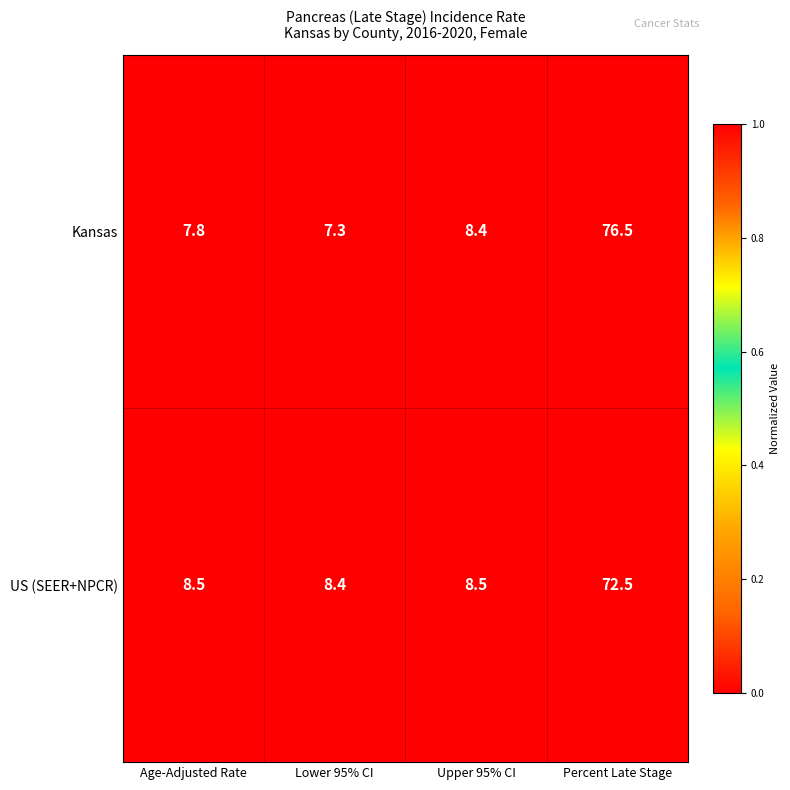

What is the difference between the maximum and minimum values in the US (SEER+NPCR) series?

64.1